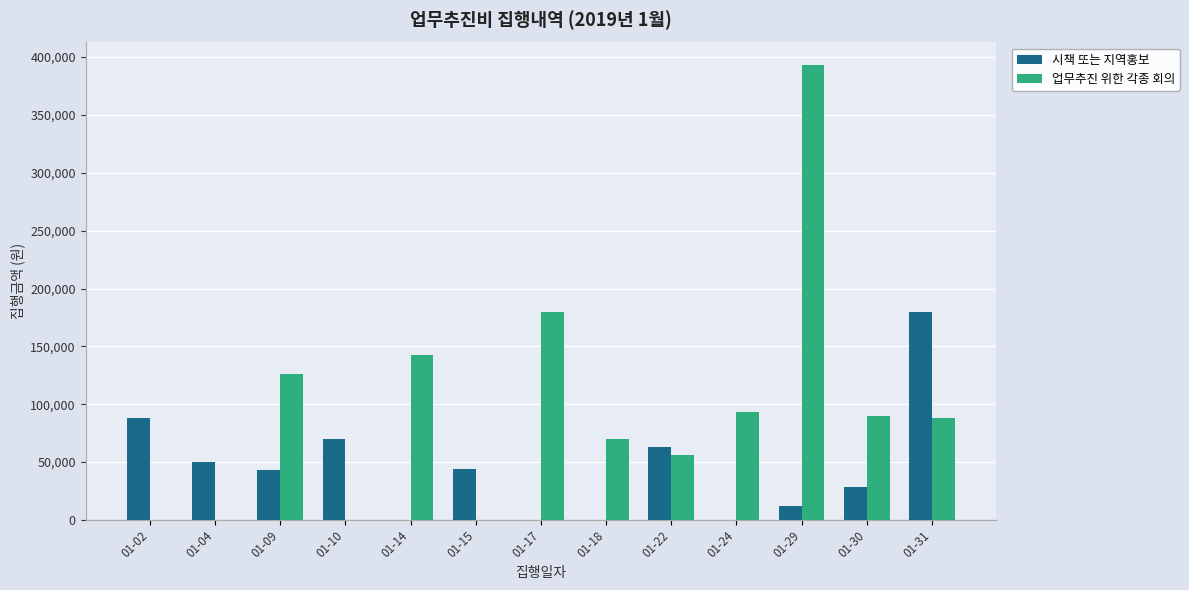

The value of 업무추진 위한 각종 회의 at 01-29 is 218315. True or false?

False